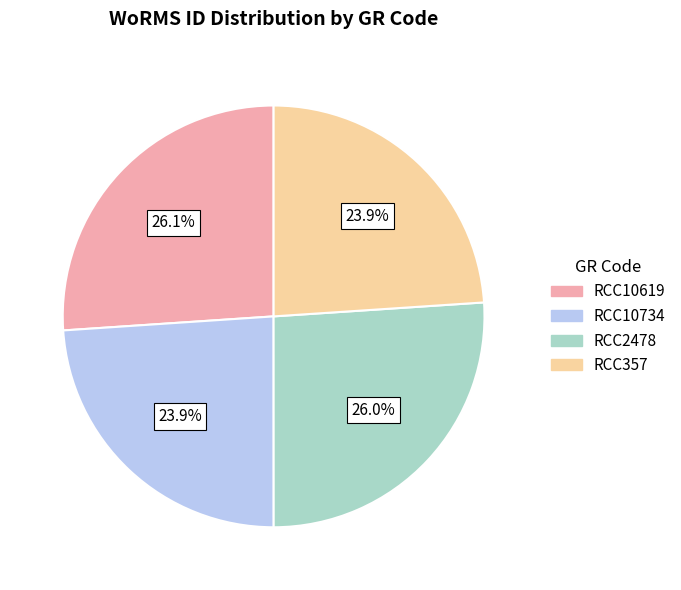

Is there a majority slice in this chart?

No